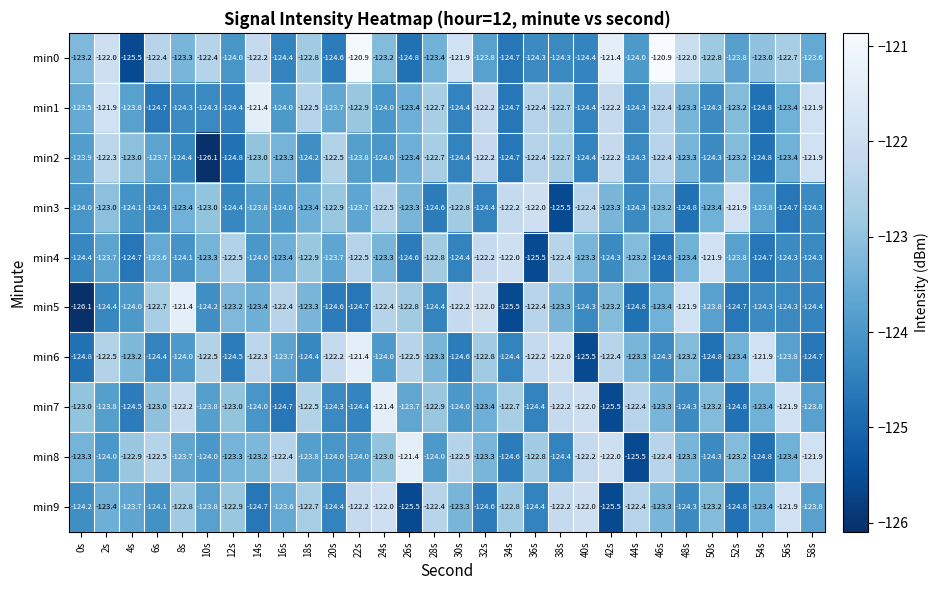

Is the value of min3 at 24s greater than the value of min6 at 22s?

No